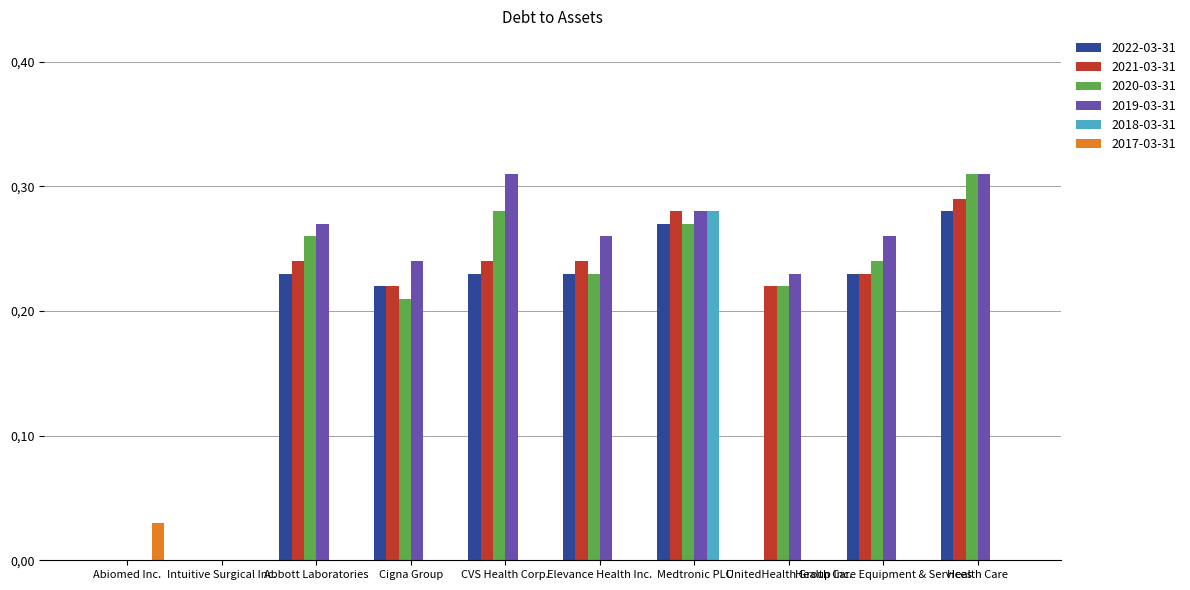

What are all the series names shown in the legend?

2022-03-31, 2021-03-31, 2020-03-31, 2019-03-31, 2018-03-31, 2017-03-31